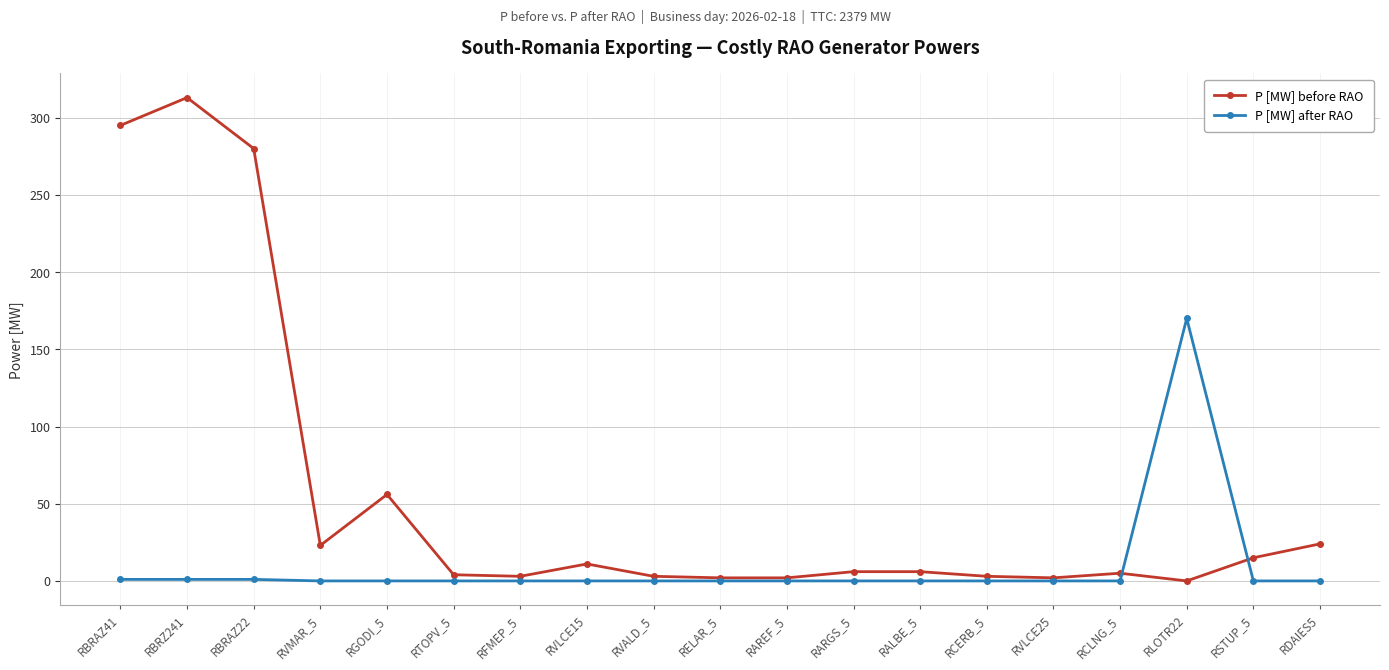

After their last crossing, which series has the higher values: P [MW] after RAO or P [MW] before RAO?

P [MW] before RAO